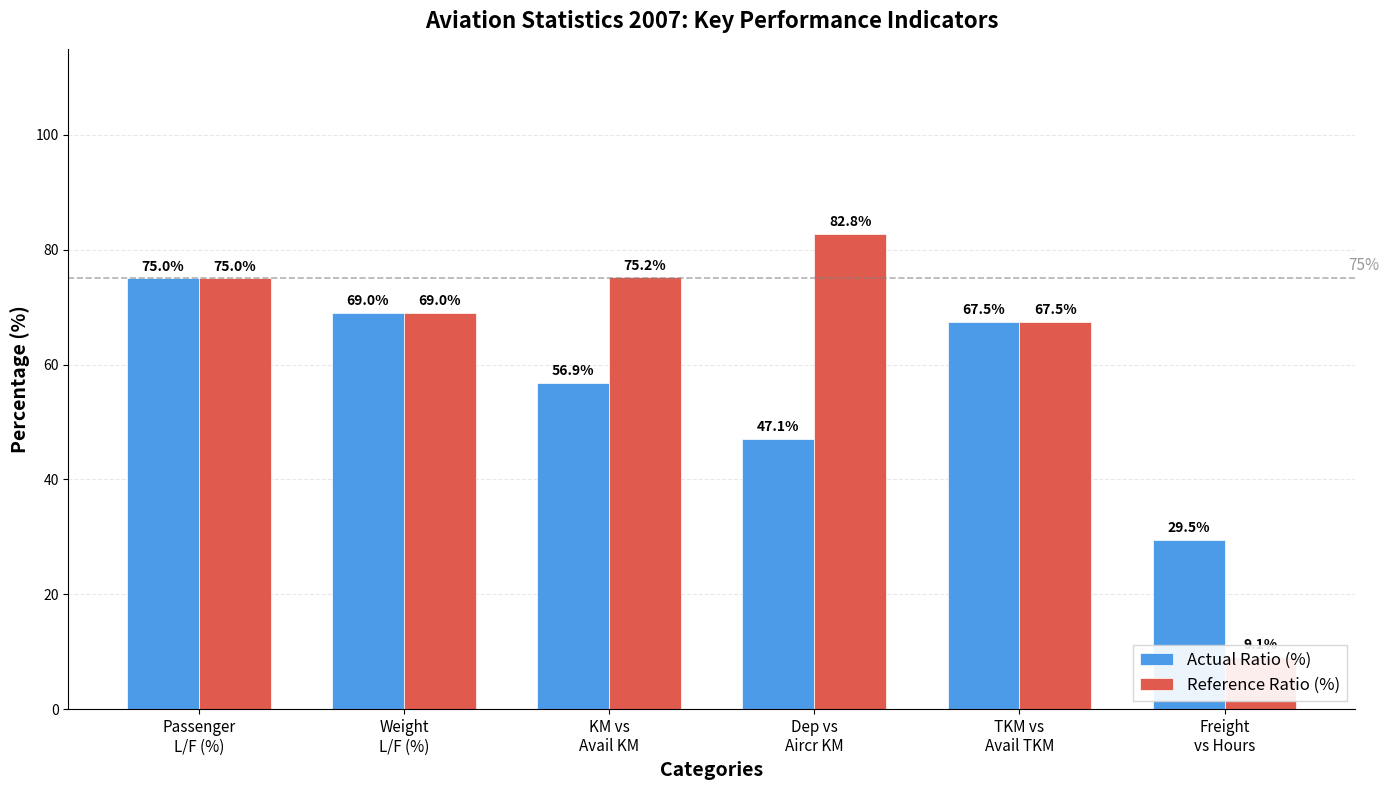

Is the value of Actual Ratio (%) at Dep vs
Aircr KM greater than the value of Reference Ratio (%) at KM vs
Avail KM?

No